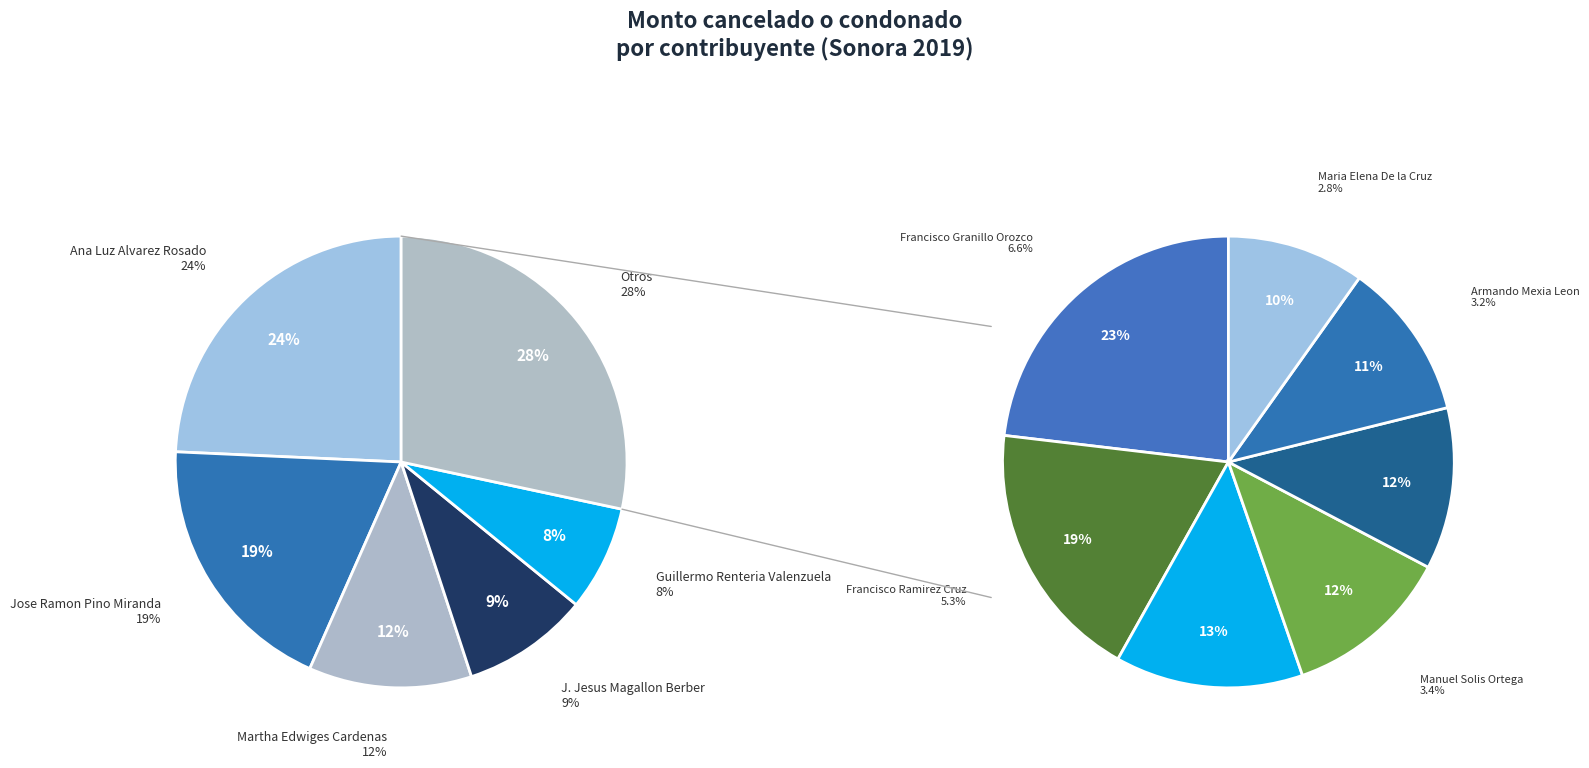

How many slices are in this pie chart?

12